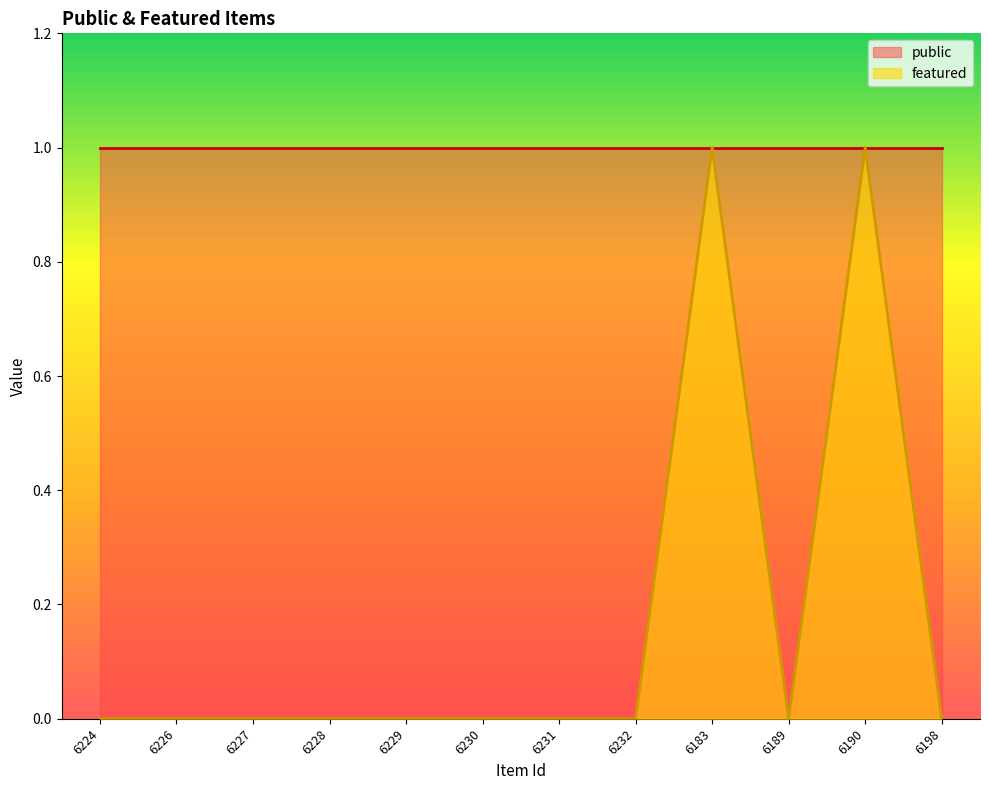

The chart shows a value of 0 at 6227. True or false?

True